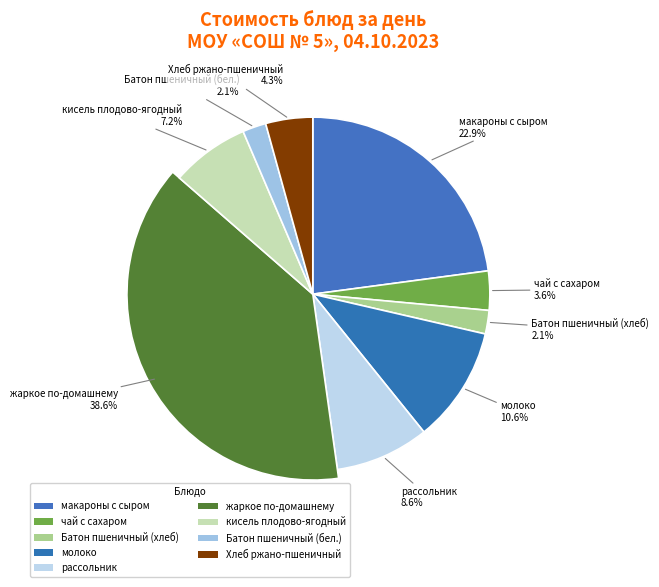

Which has a higher value, макароны с сыром or Батон пшеничный (бел.)?

макароны с сыром